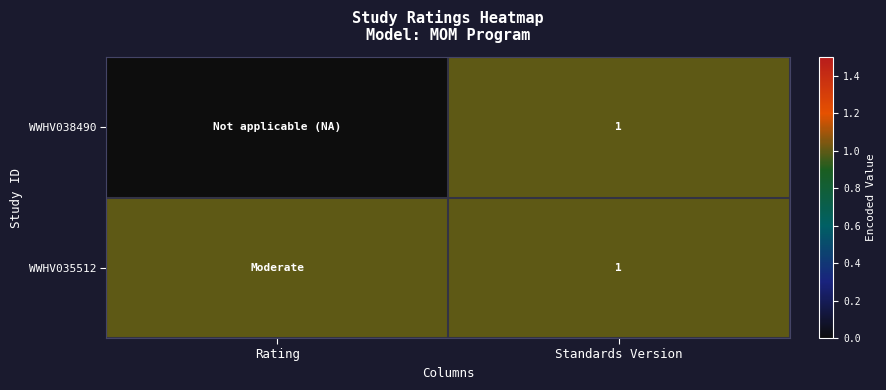

The WWHV038490 series shows 1 at Standards Version. True or false?

True